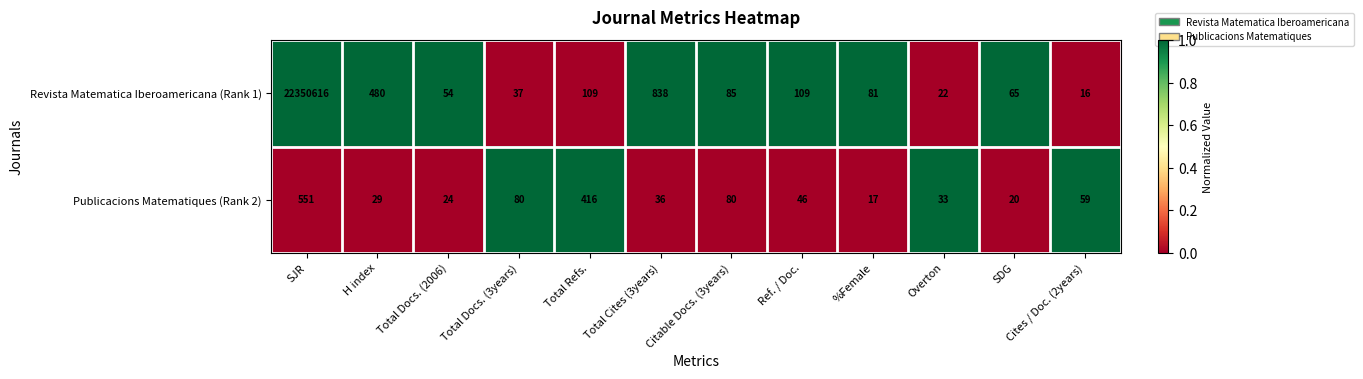

How many distinct data groups are displayed?

2